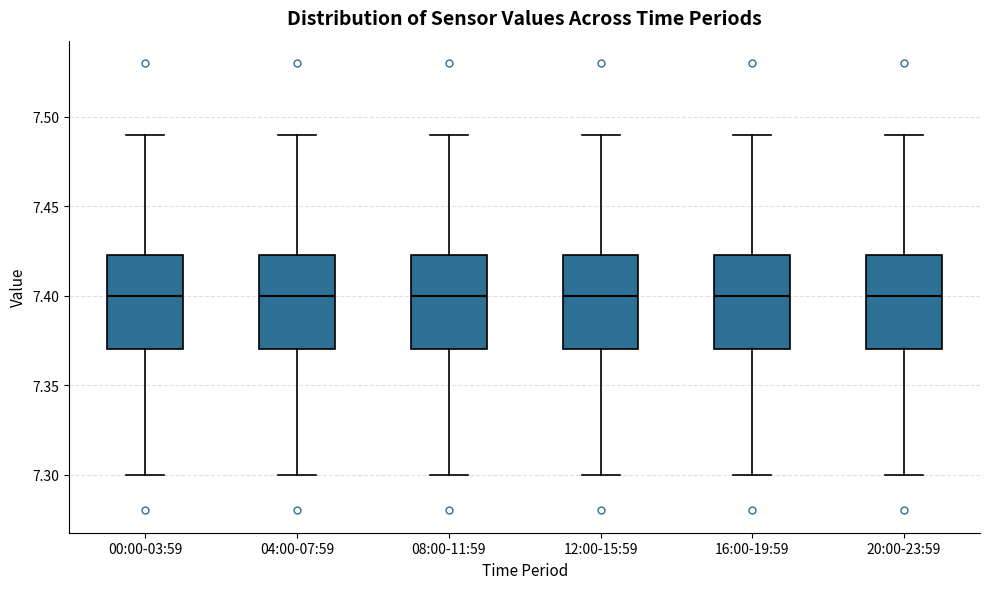

Reading left to right, transcribe this box plot: for each box, give where its median line is, the range the box spans, and where its two whiskers end, as read against the y-axis. The values are not printed on the chart, so give them approximately, as read against the axis.

00:00-03:59: median 7.400, box 7.370 to 7.425, whiskers 7.300 to 7.490
04:00-07:59: median 7.400, box 7.370 to 7.425, whiskers 7.300 to 7.490
08:00-11:59: median 7.400, box 7.370 to 7.425, whiskers 7.300 to 7.490
12:00-15:59: median 7.400, box 7.370 to 7.425, whiskers 7.300 to 7.490
16:00-19:59: median 7.400, box 7.370 to 7.425, whiskers 7.300 to 7.490
20:00-23:59: median 7.400, box 7.370 to 7.425, whiskers 7.300 to 7.490